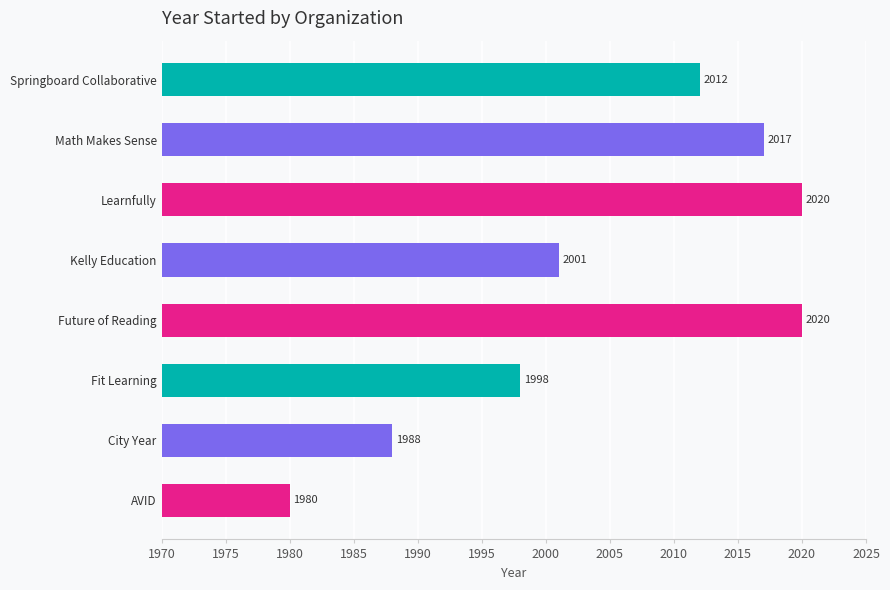

What is the ratio of the value at Future of Reading to the value at Math Makes Sense?

1.1